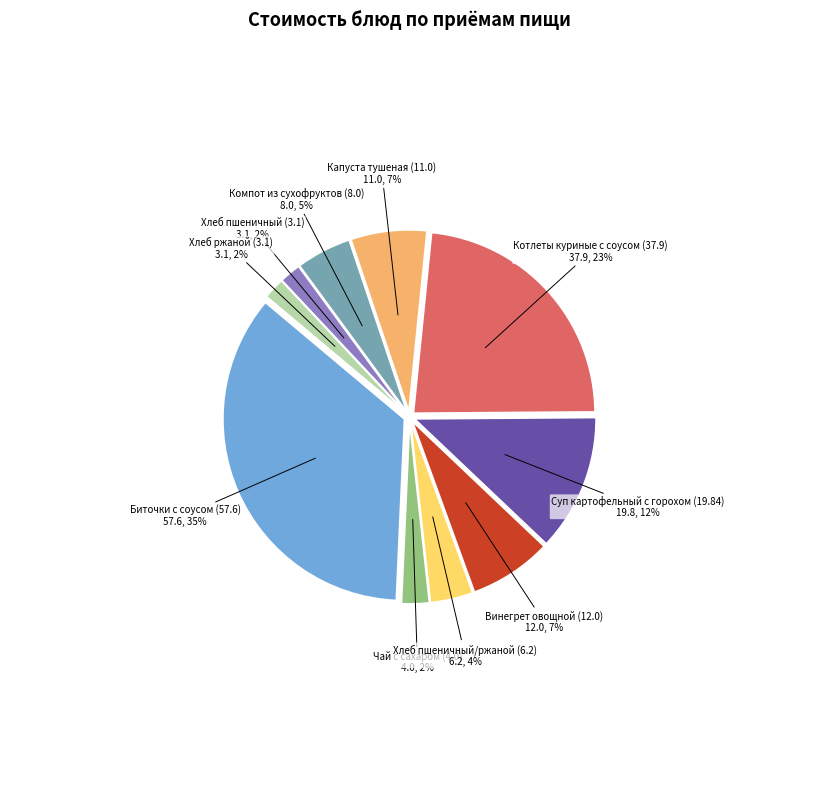

How many segments does this pie chart have?

10